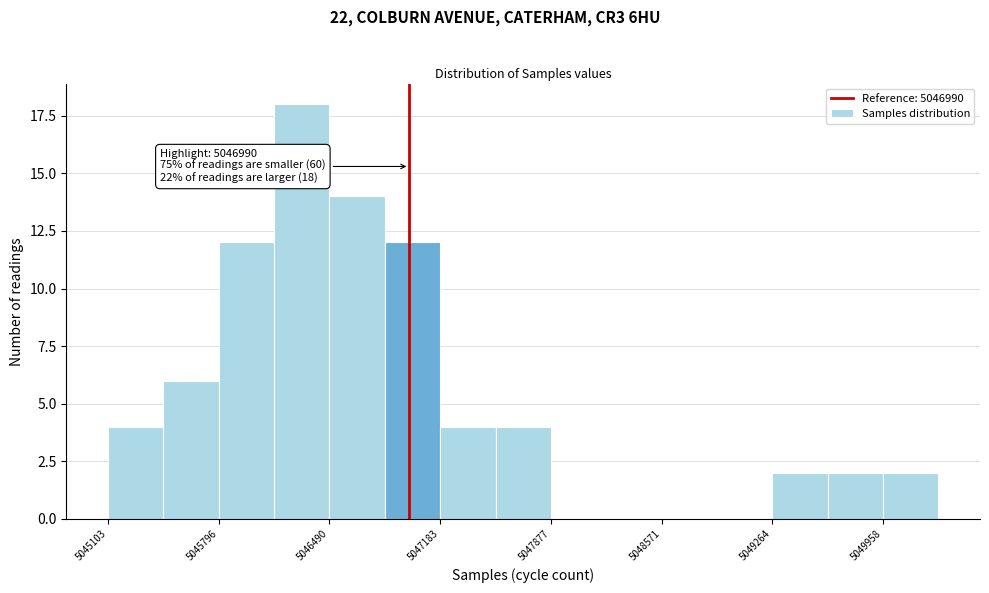

Read against the x-axis, roughly where is the centre of the tallest bar?

5046300